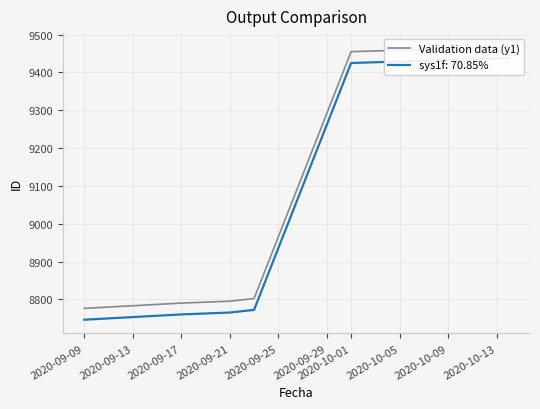

How many lines are shown in the chart?

1